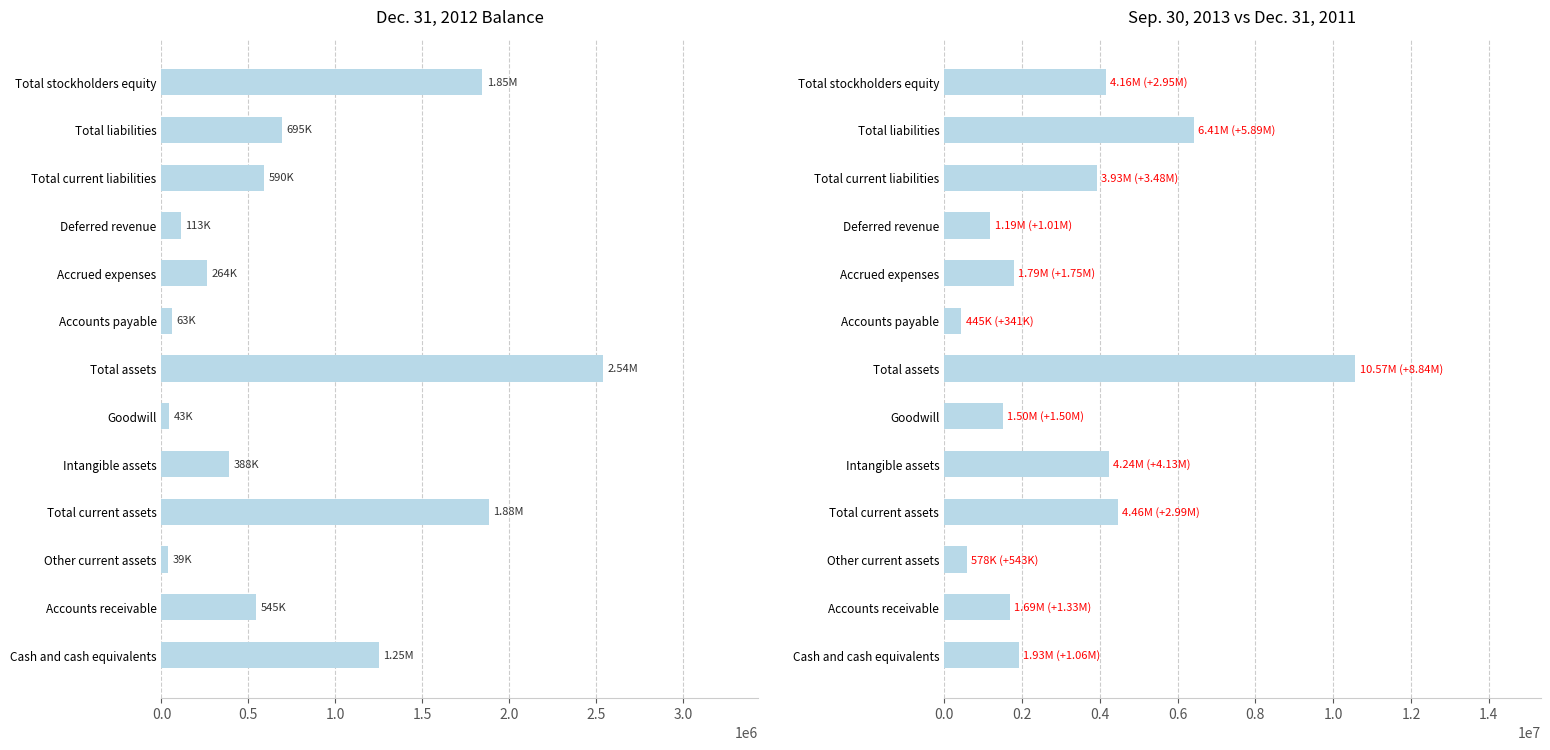

How many categories are shown in the chart?

13